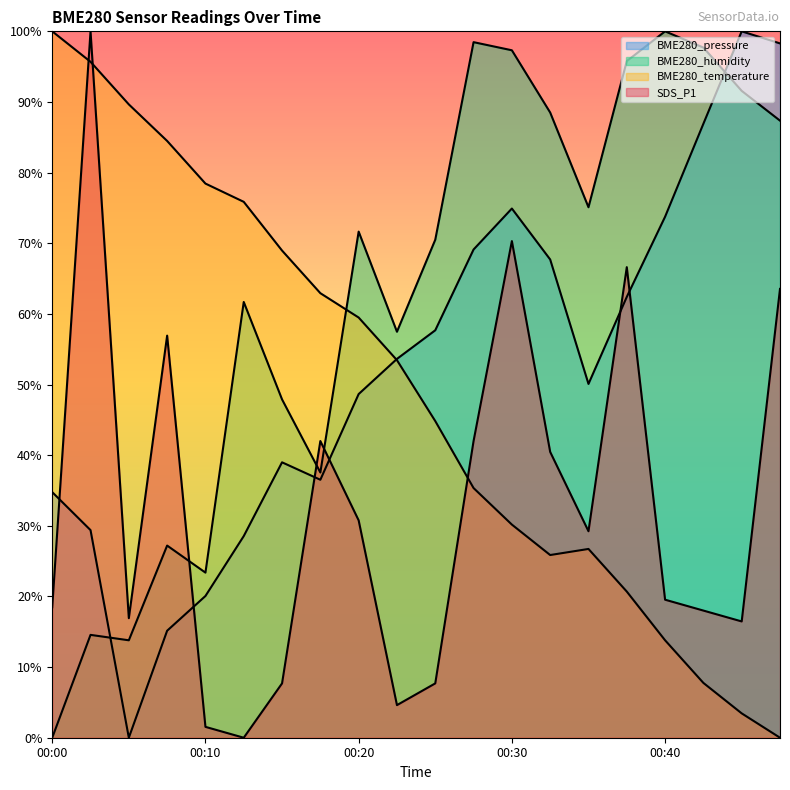

The value of SDS_P1 at 00:25 is 7.7. True or false?

True